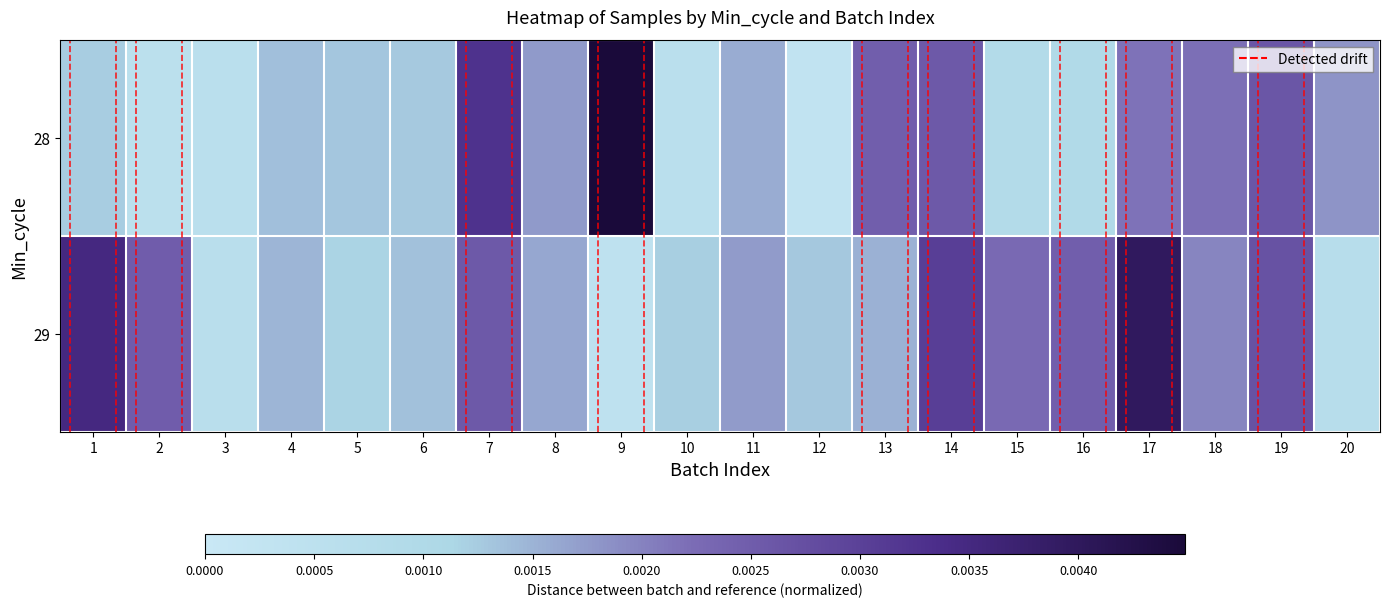

How many data points does each series have?

20